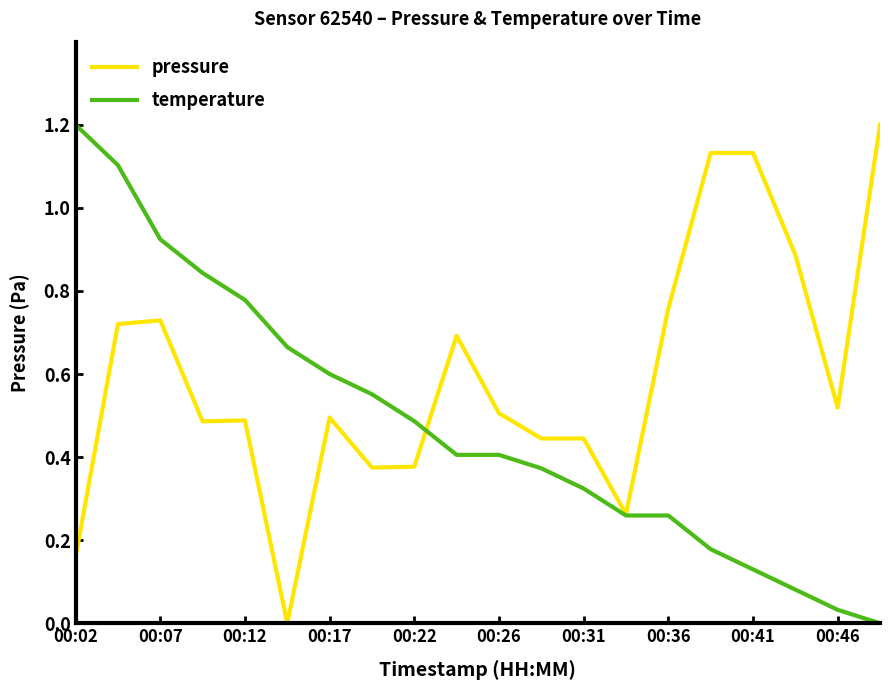

Which series has the largest total across all categories?

pressure